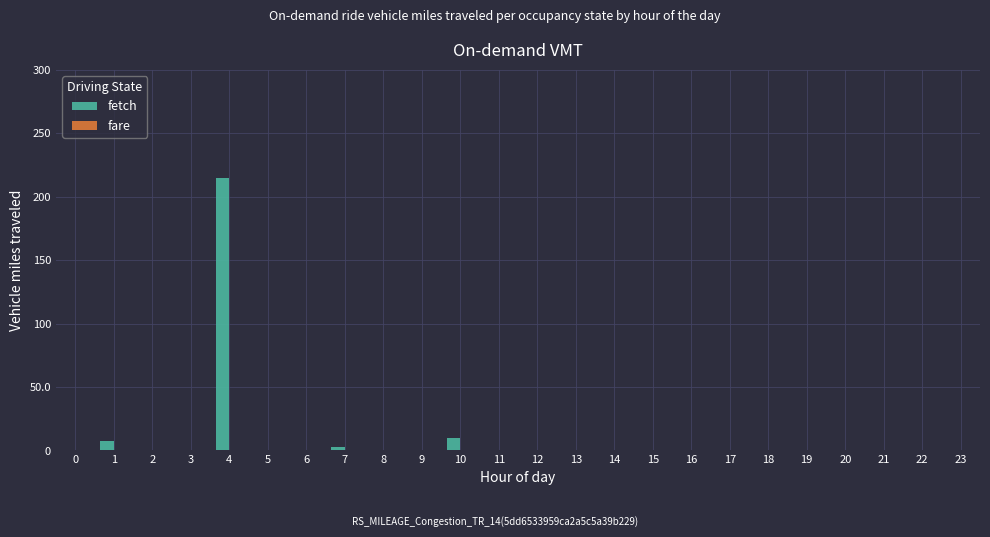

How many categories are shown in the chart?

4